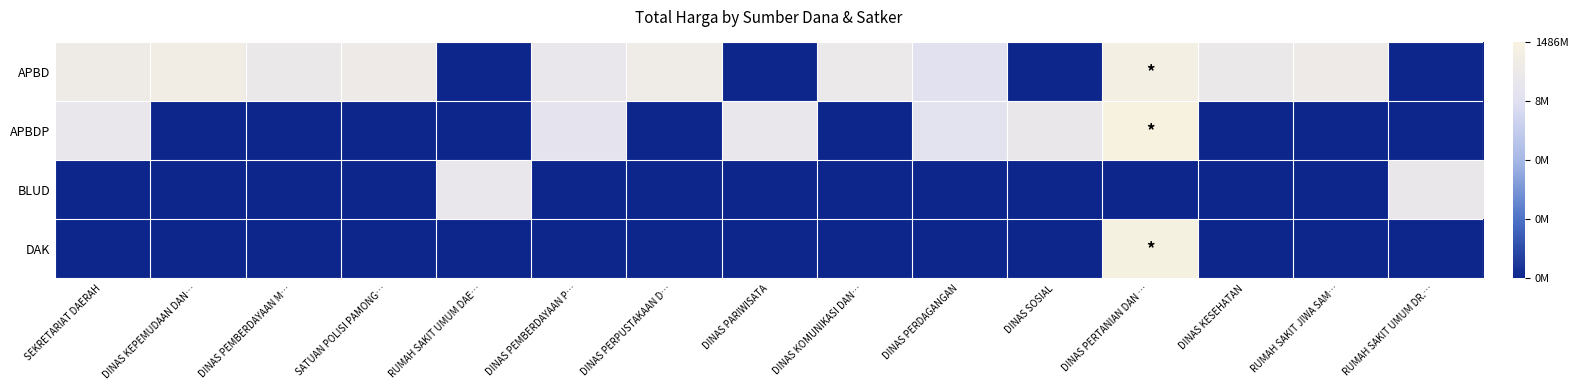

What is the greatest value displayed?

21.1